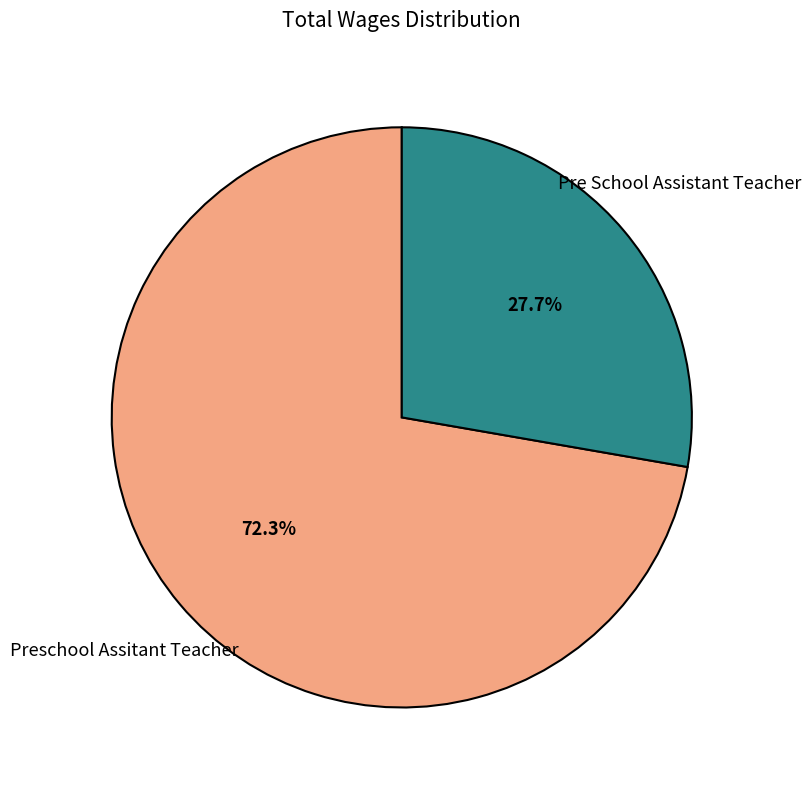

Combined, what portion of the pie is Preschool Assitant Teacher and Pre School Assistant Teacher?

100.0%